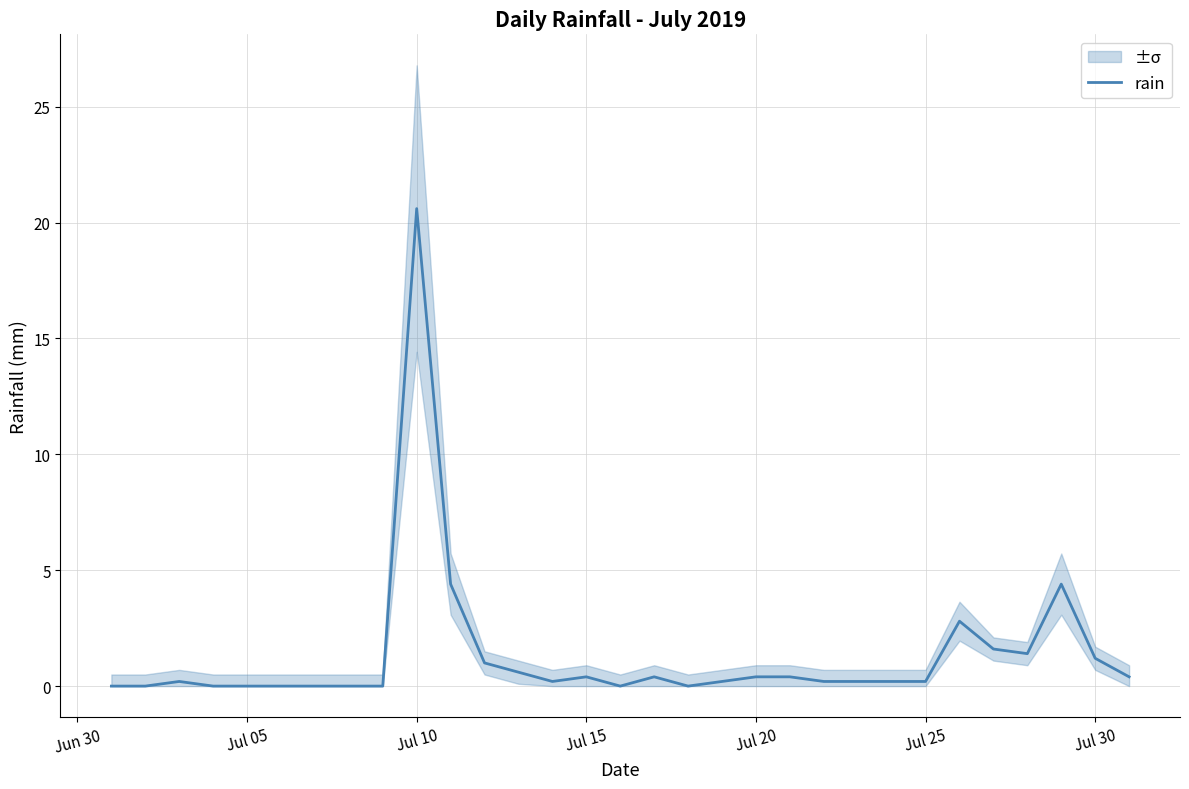

At which label does rain reach its peak?

Jul 10